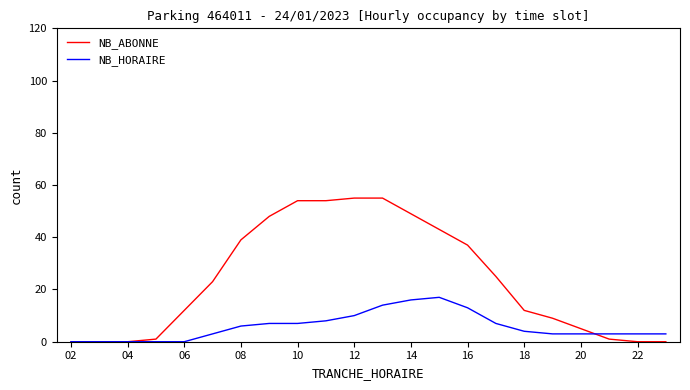

Reading left to right, what are all the values shown in this chart?

NB_ABONNE: 0	0	0	1	12	23	39	48	54	54	55	55	49	43	37	25	12	9	5	1	0	0
NB_HORAIRE: 0	0	0	0	0	3	6	7	7	8	10	14	16	17	13	7	4	3	3	3	3	3